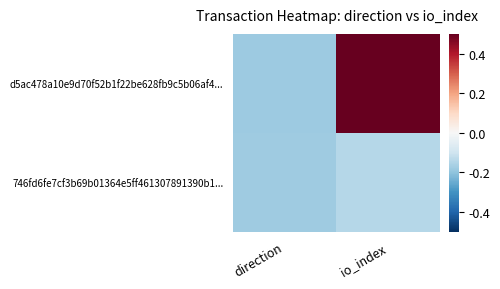

What is the maximum value shown in the chart?

0.5